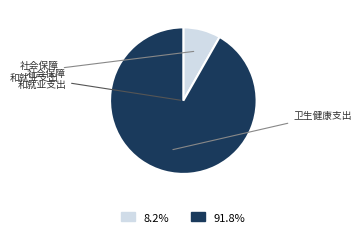

Is there any slice that represents more than half of the pie?

Yes